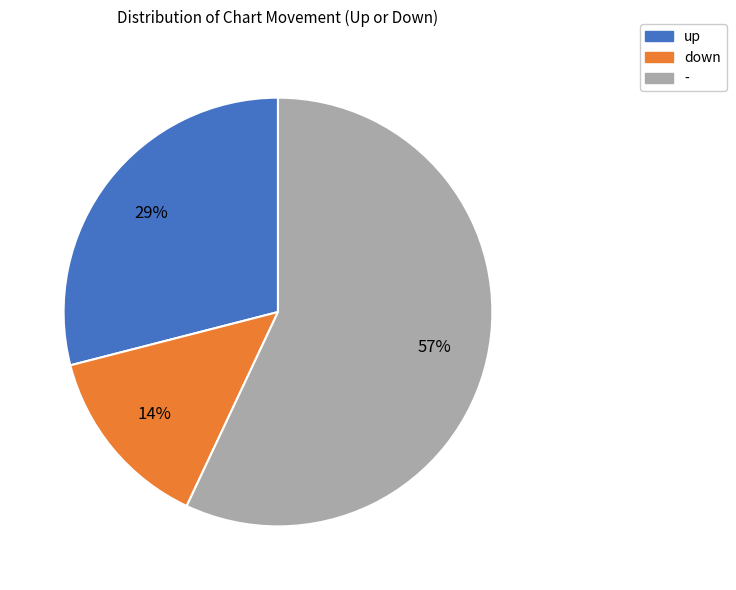

What is the ratio of the value at up to the value at -?

0.5